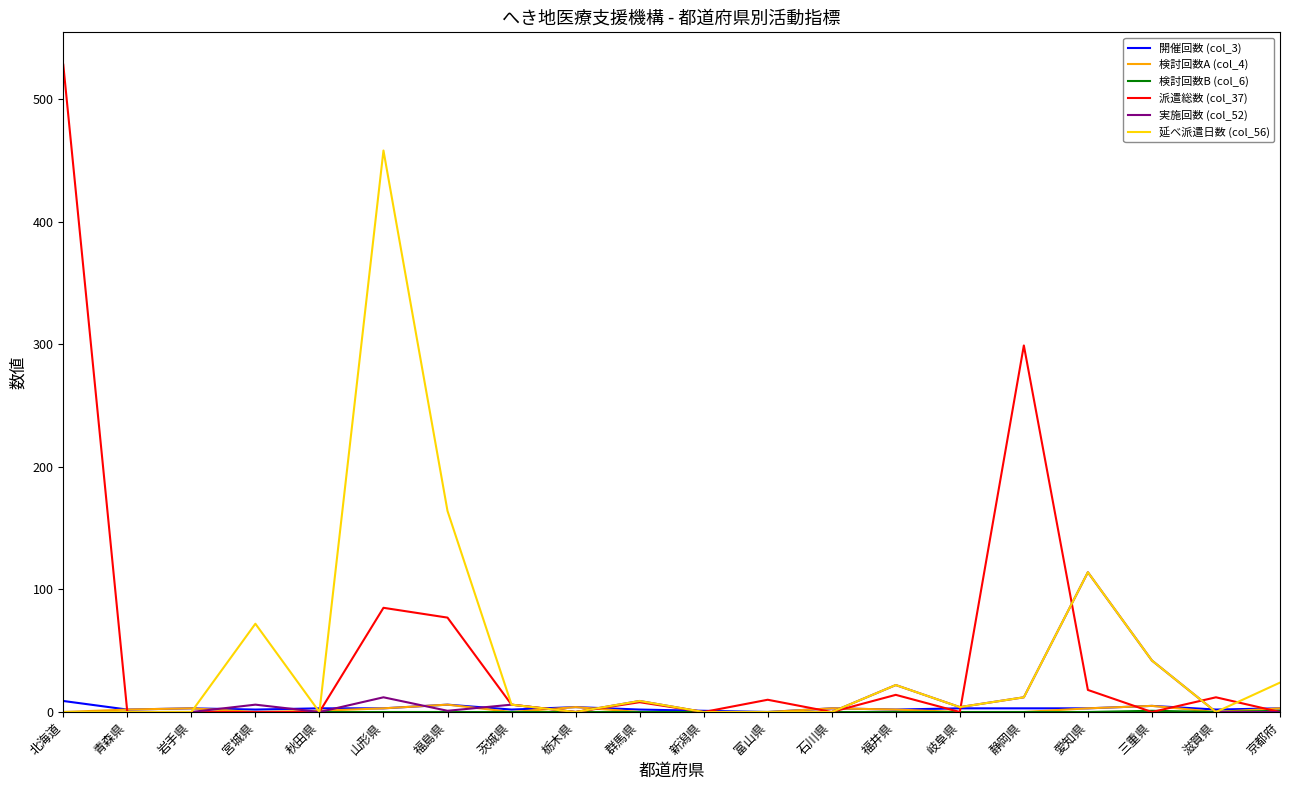

The value of 延べ派遣日数 (col_56) at 秋田県 is 0. True or false?

True